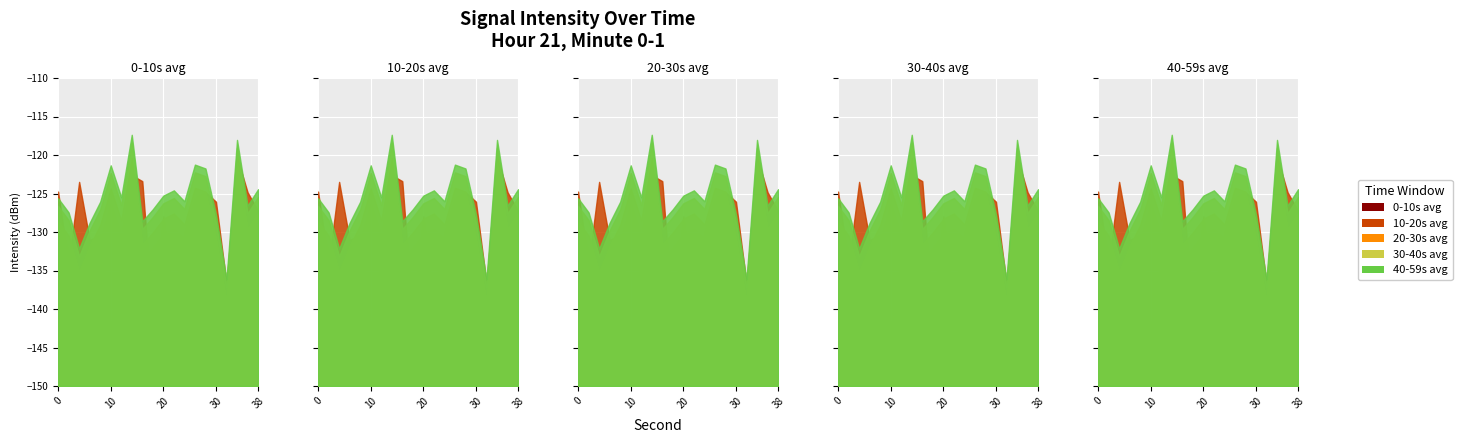

True or false: 0-10s avg and 40-59s avg cross at least once.

False